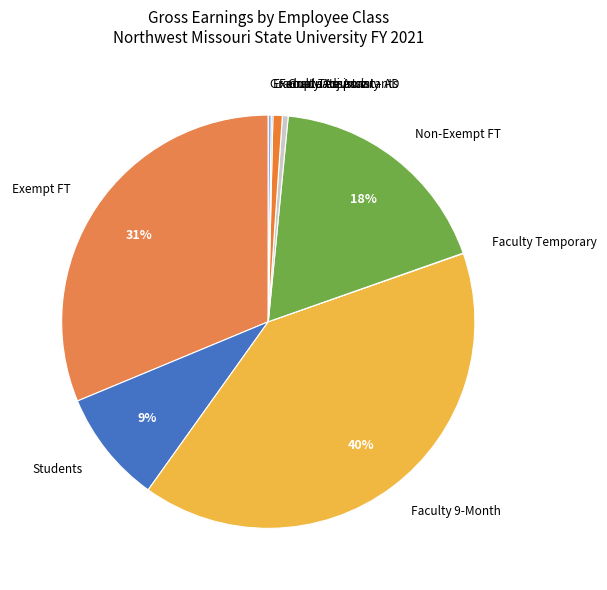

Is there a majority slice in this chart?

No